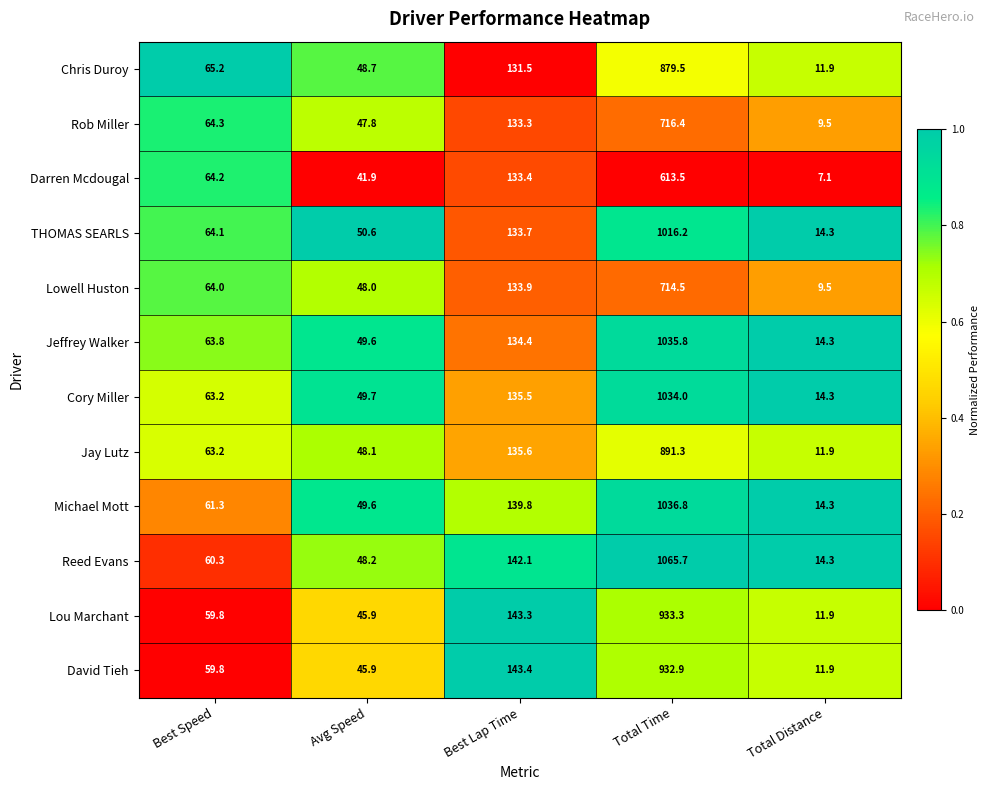

Which series has the widest spread of values?

Reed Evans